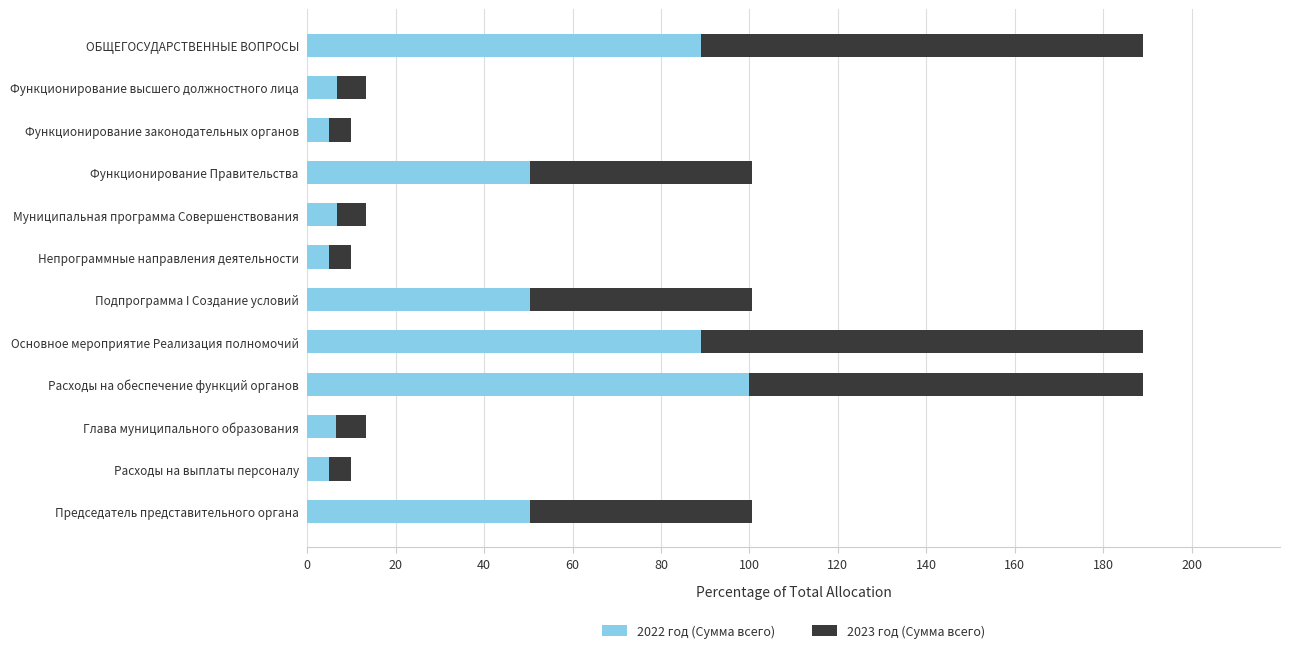

At which label does 2022 год (Сумма всего) reach its peak?

Расходы на обеспечение функций органов